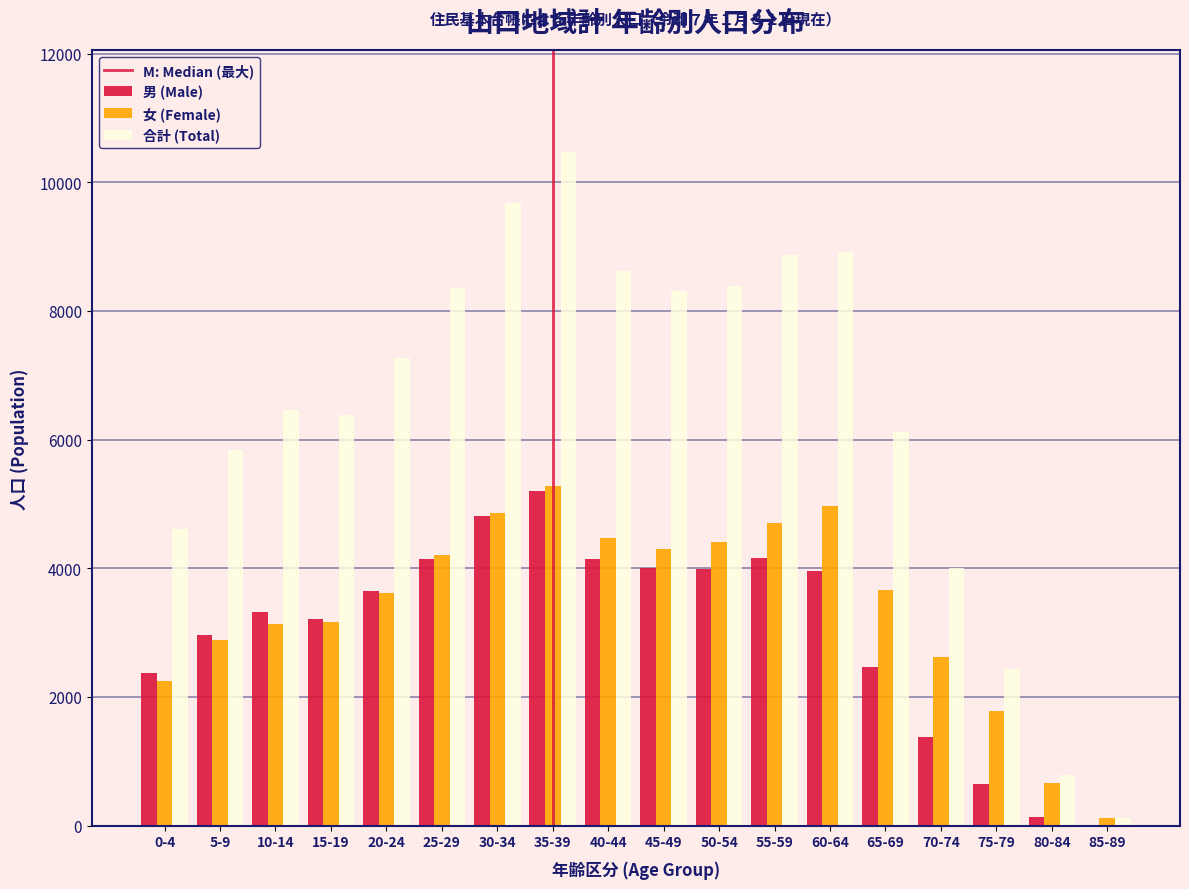

The value of 女 (Female) at 75-79 is 1789. True or false?

True